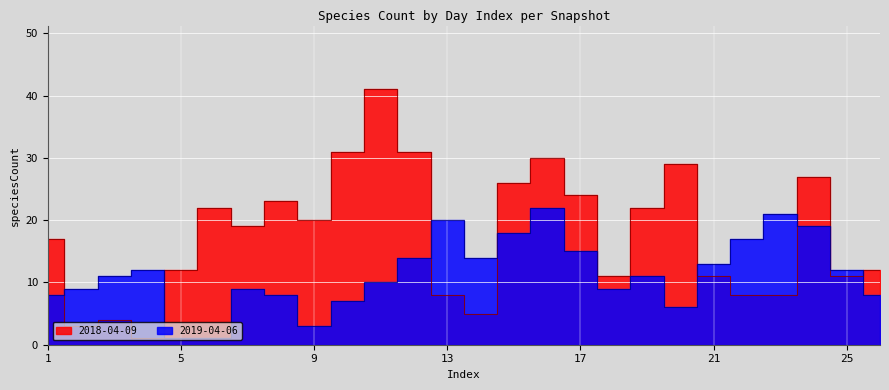

What is the value of the 2018-04-09 point at the 13th from the left?

8